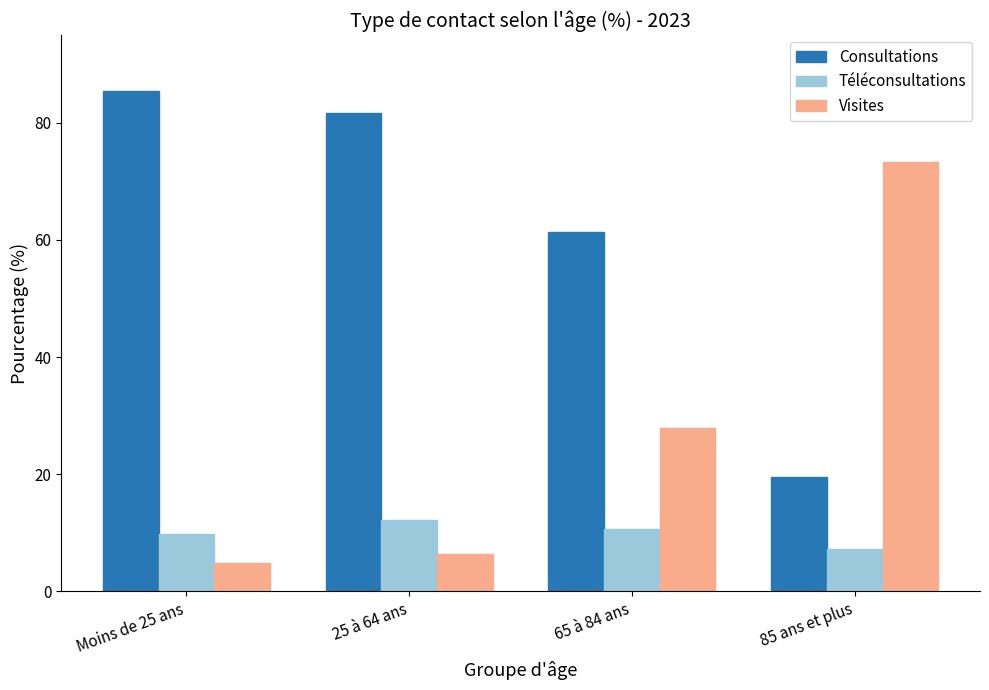

Is it true that Consultations equals 19.5 at 85 ans et plus?

True